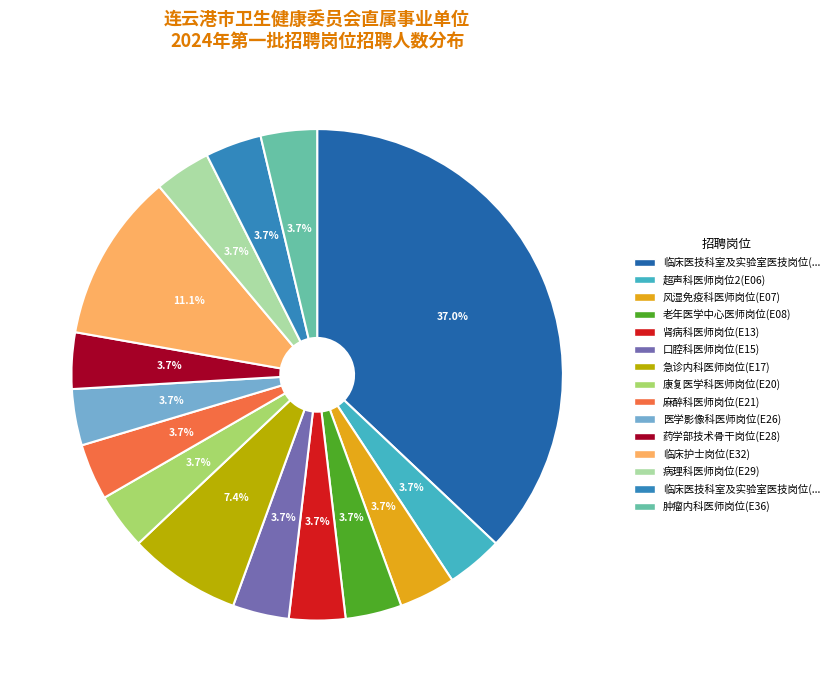

Does any single category account for the majority?

No